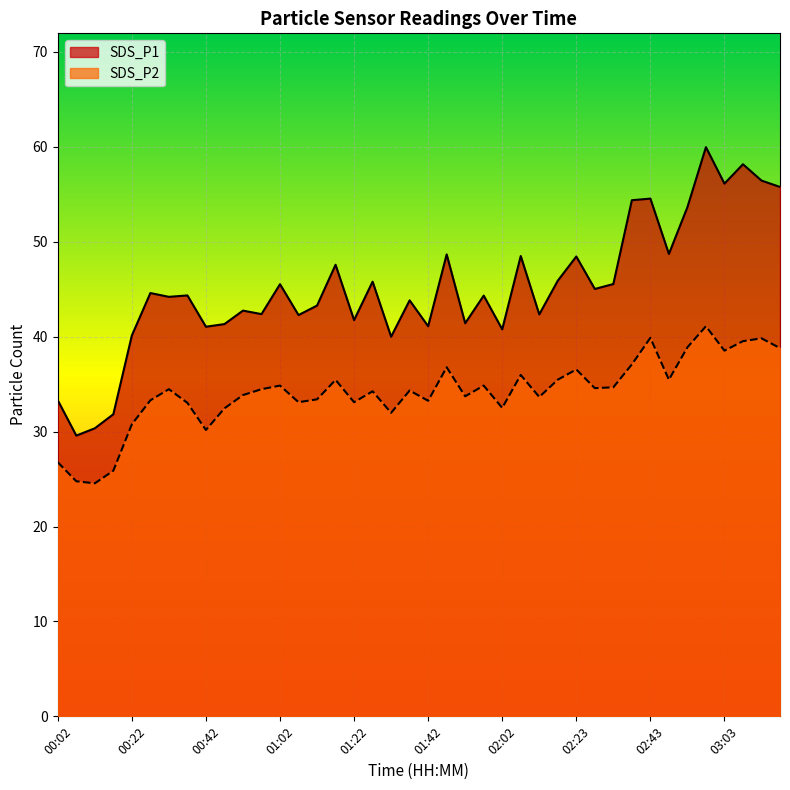

The SDS_P1 series shows 41.0 at 00:42. True or false?

True